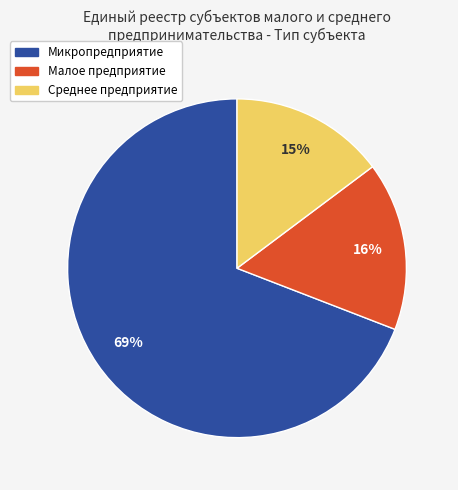

What is the ratio of the value at Малое предприятие to the value at Среднее предприятие?

1.1